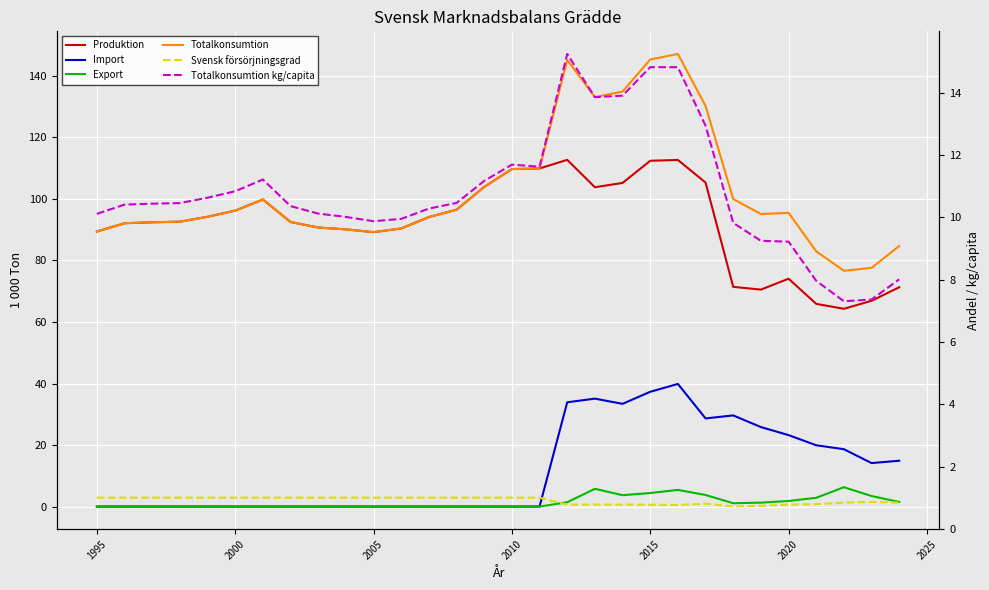

List the series in order of their peak value, highest first.

Totalkonsumtion, Produktion, Import, Totalkonsumtion kg/capita, Export, Svensk försörjningsgrad